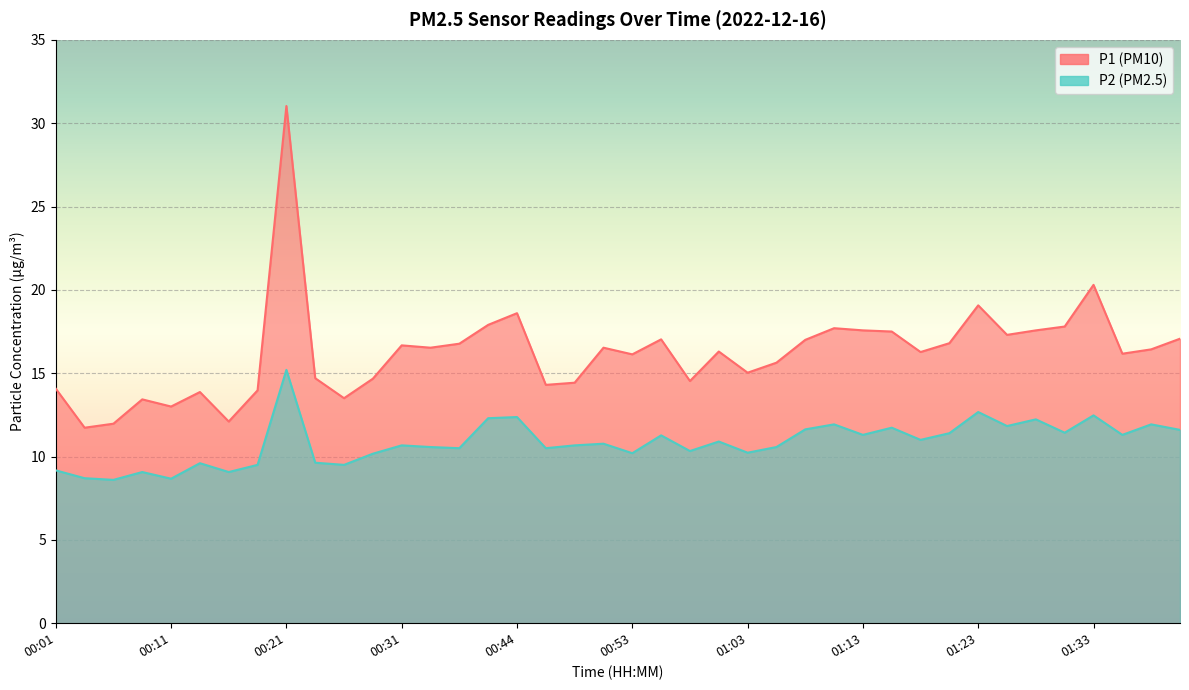

What position from the left is 00:16?

7